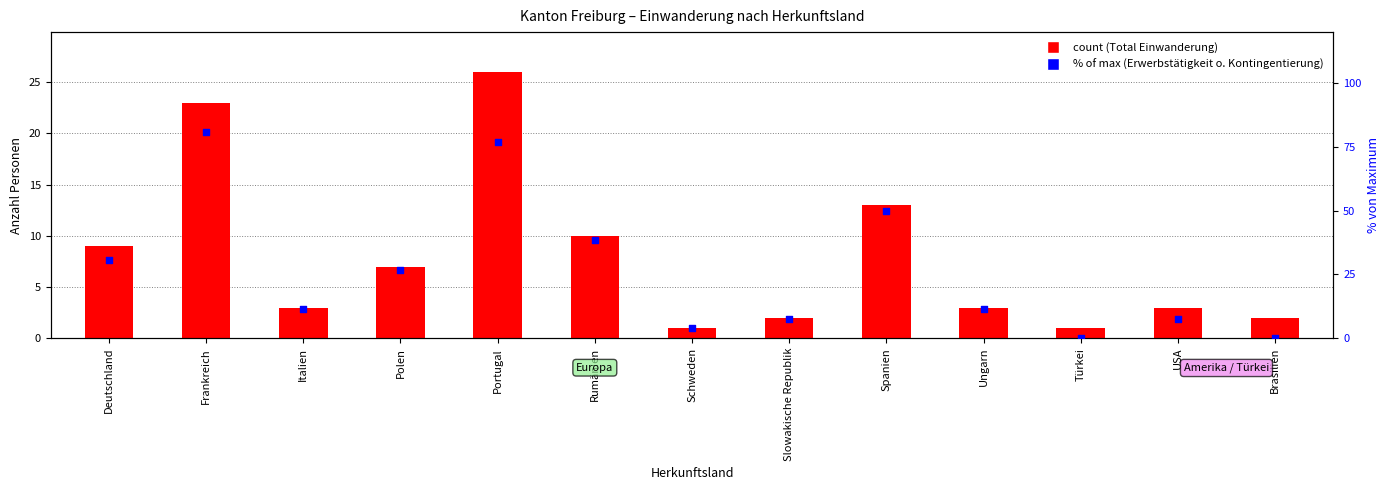

Is the value of Total Einwanderung at Schweden greater than the value of Erwerbstätigkeit ohne Kontingentierung (%) at Rumänien?

No